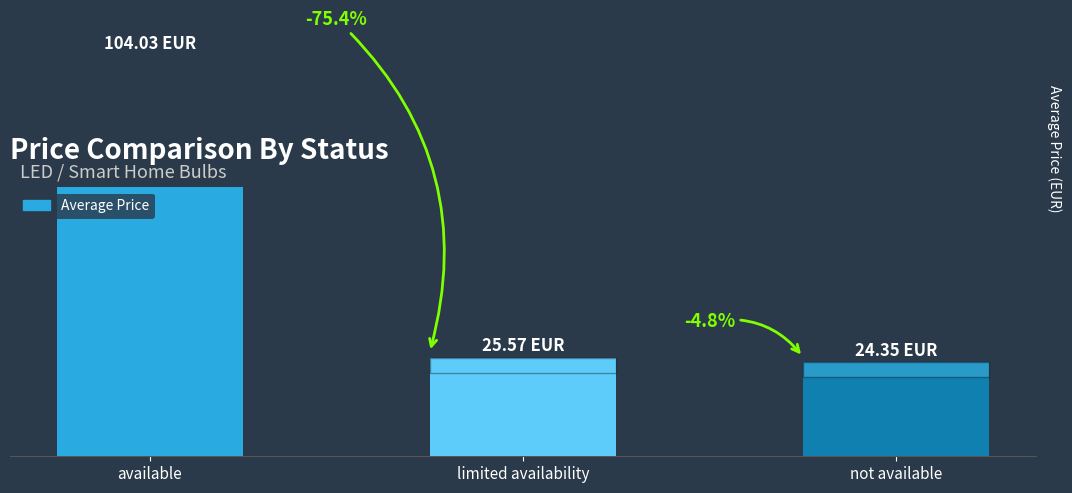

Does the chart contain stacked bars?

No